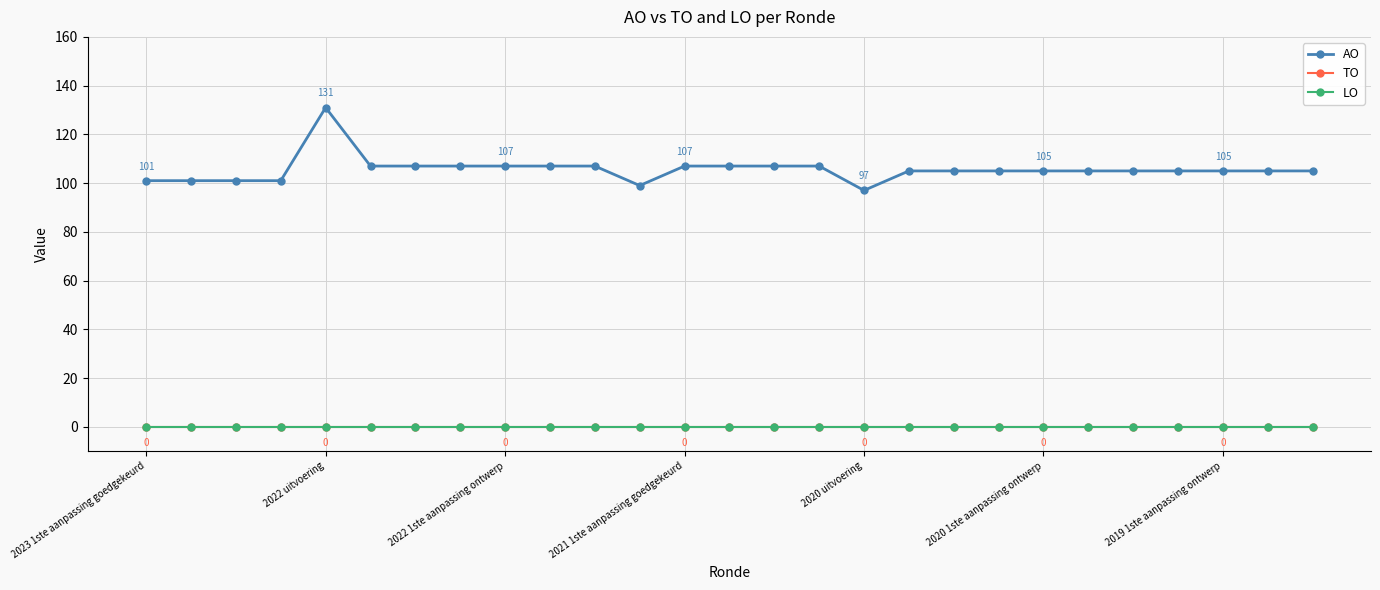

True or false: AO and LO cross at least once.

False